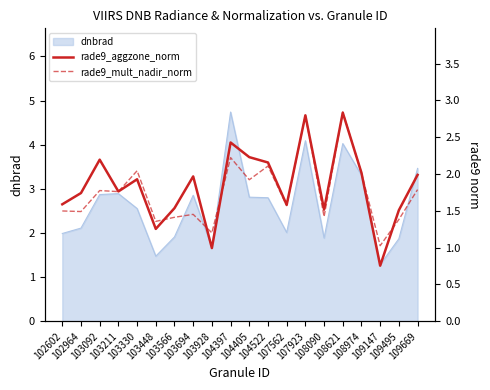

Where is rade9_aggzone_norm nearest to the value 1?

103928